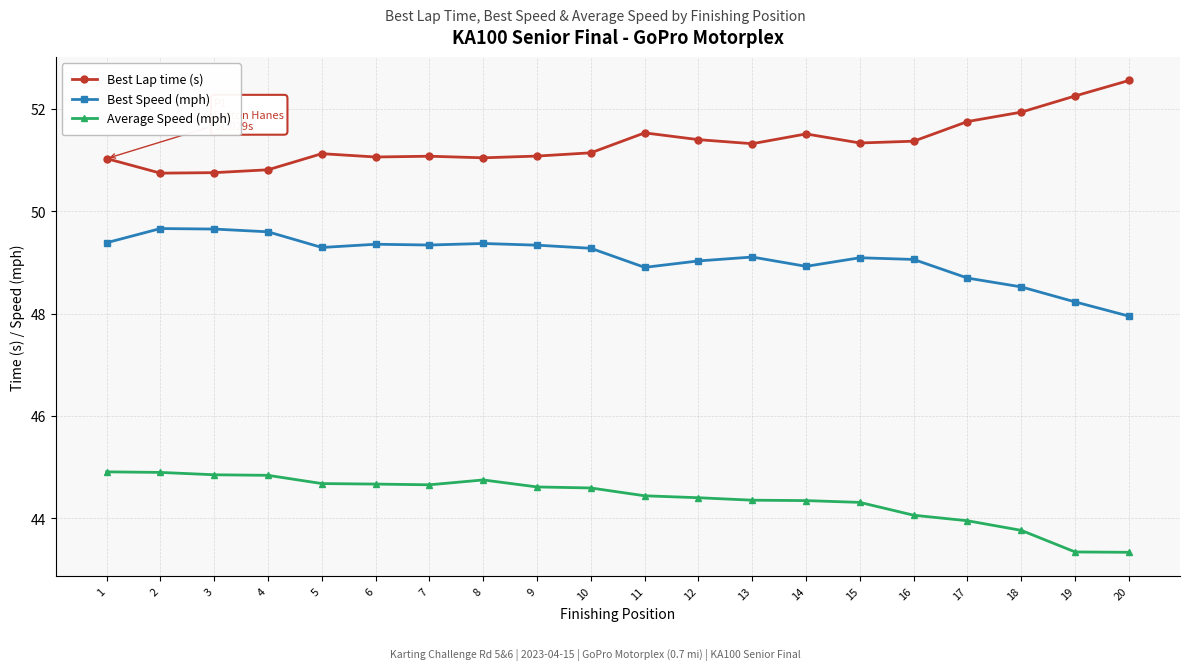

What is the difference between the highest and lowest values at 17?

7.8